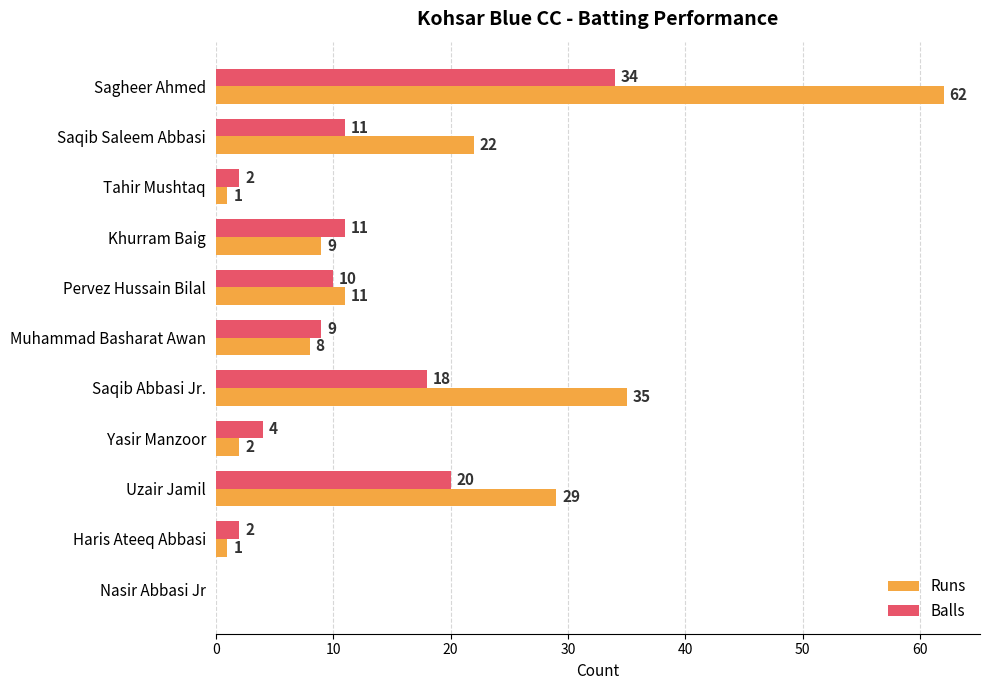

How many series are shown in this chart?

2